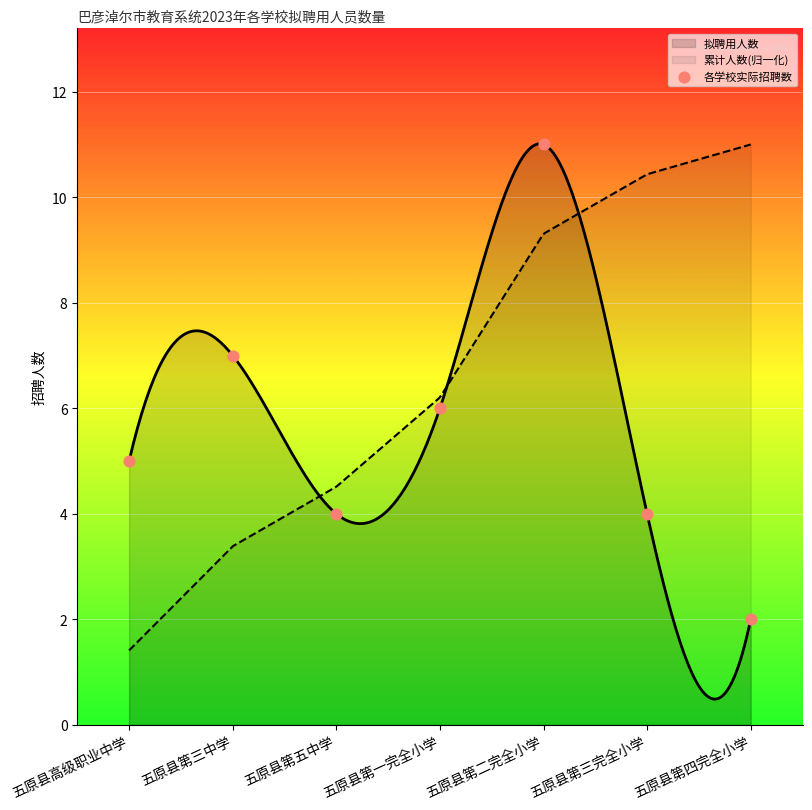

Approximately how many times larger is the value at 五原县第三完全小学 compared to 五原县高级职业中学?

0.8